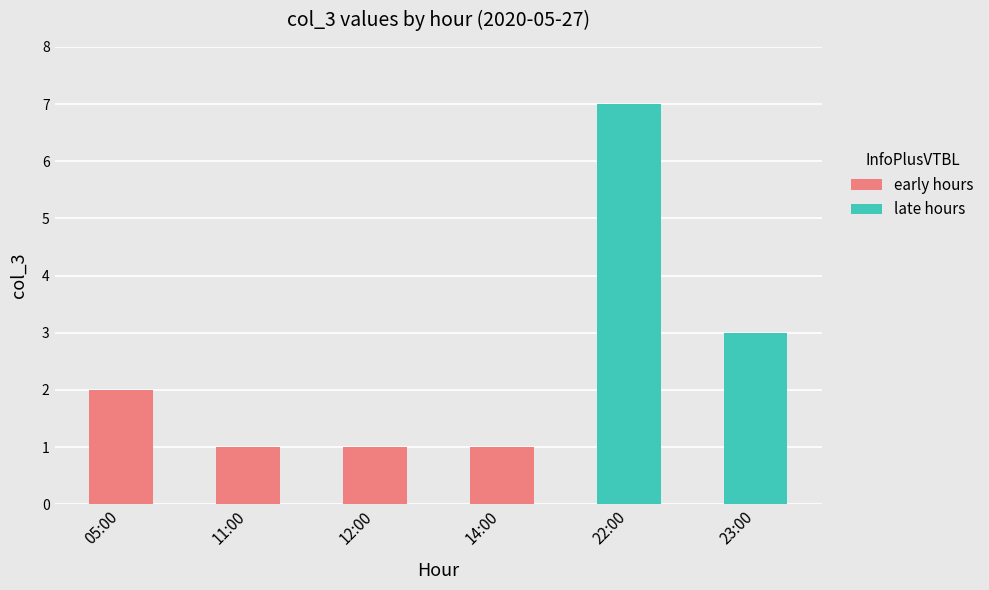

What is the difference between the maximum and second lowest values?

6